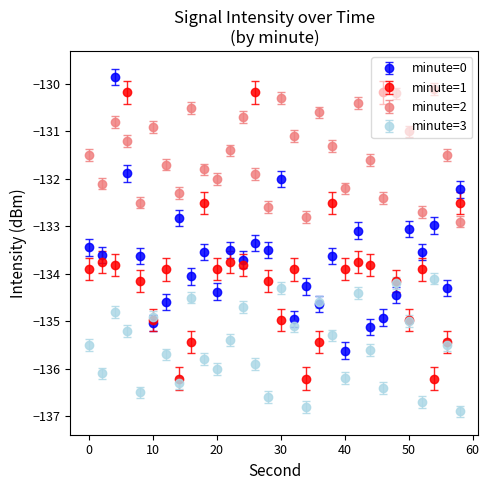

Which series has the largest total across all categories?

minute=2